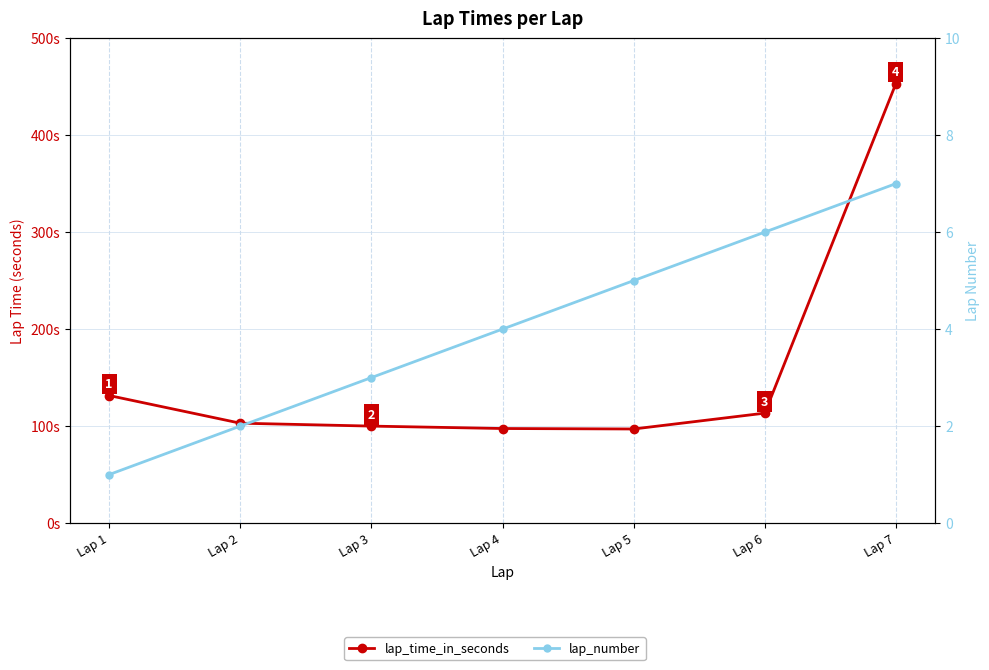

Is this an area chart (filled region under the line)?

No